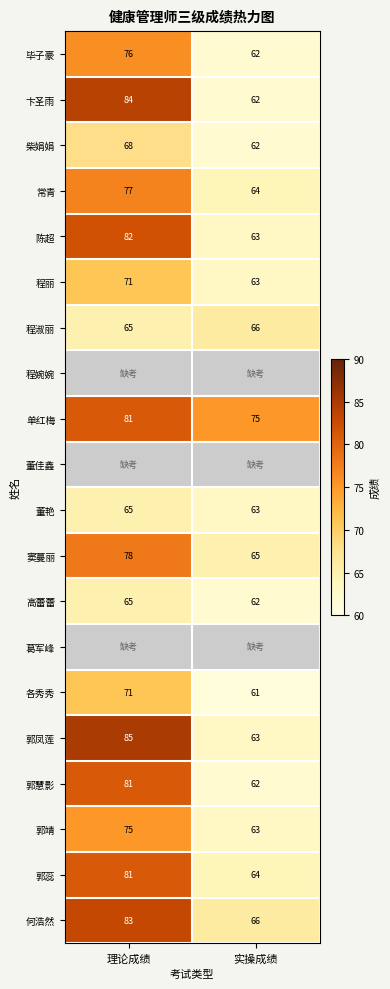

At which label is 郭慧影 closest to 71?

实操成绩